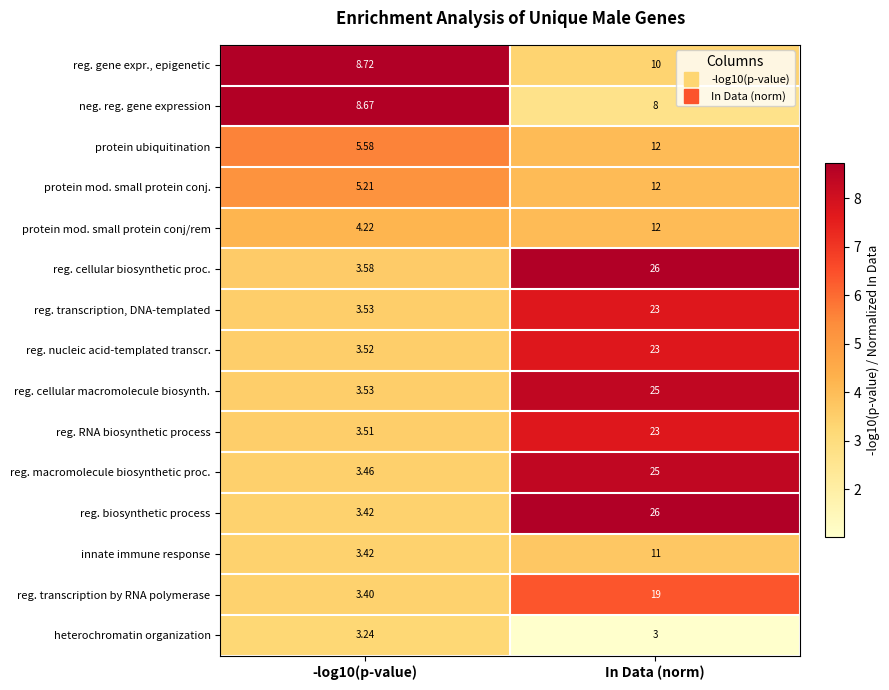

Which series changed the most between -log10(p-value) and In Data (norm)?

reg. biosynthetic process